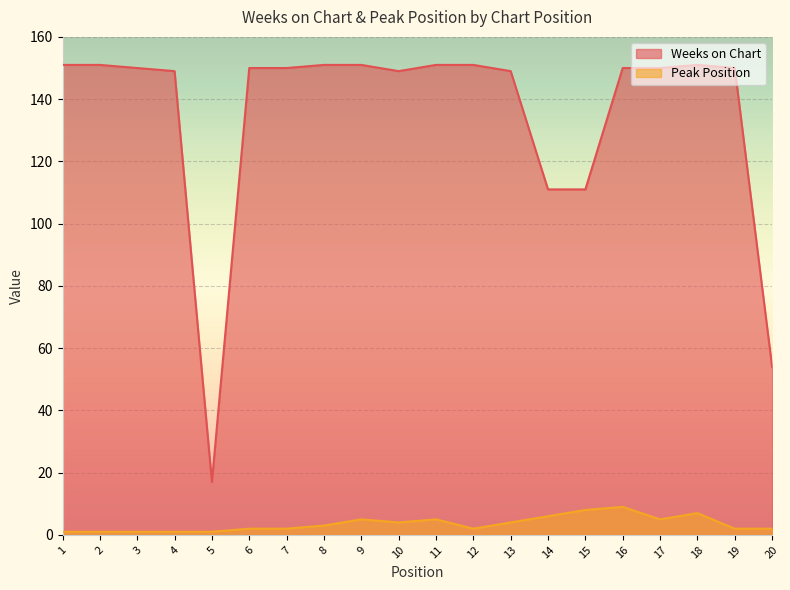

What is the value of the Weeks on Chart point at the 3rd from the left?

150